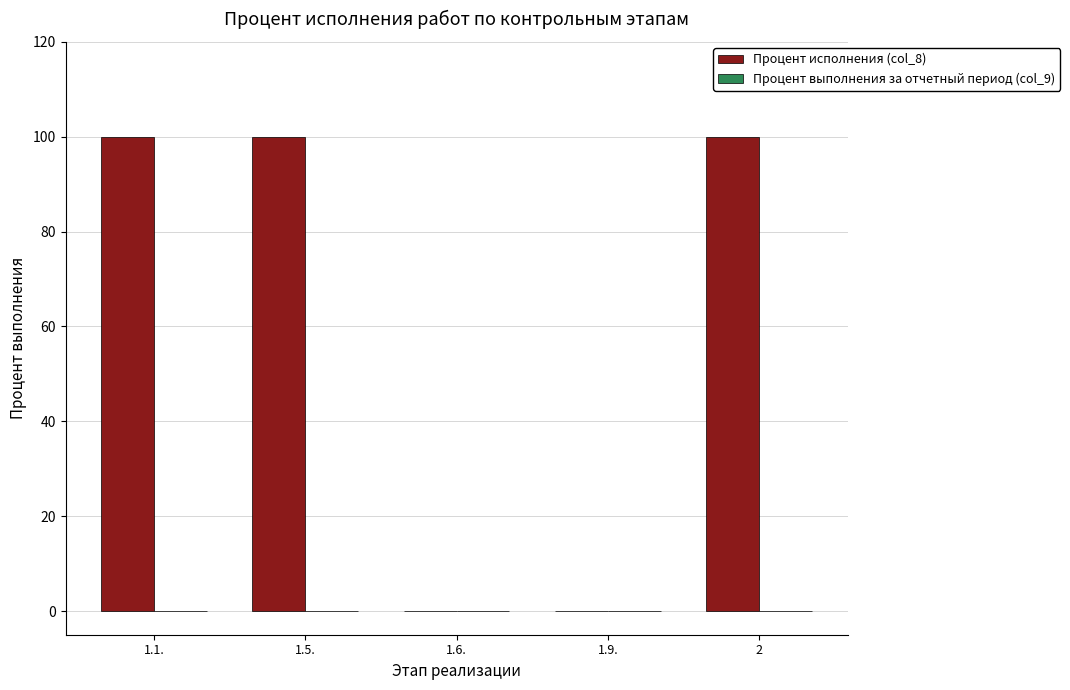

Are the bars grouped side by side (vs. stacked)?

No